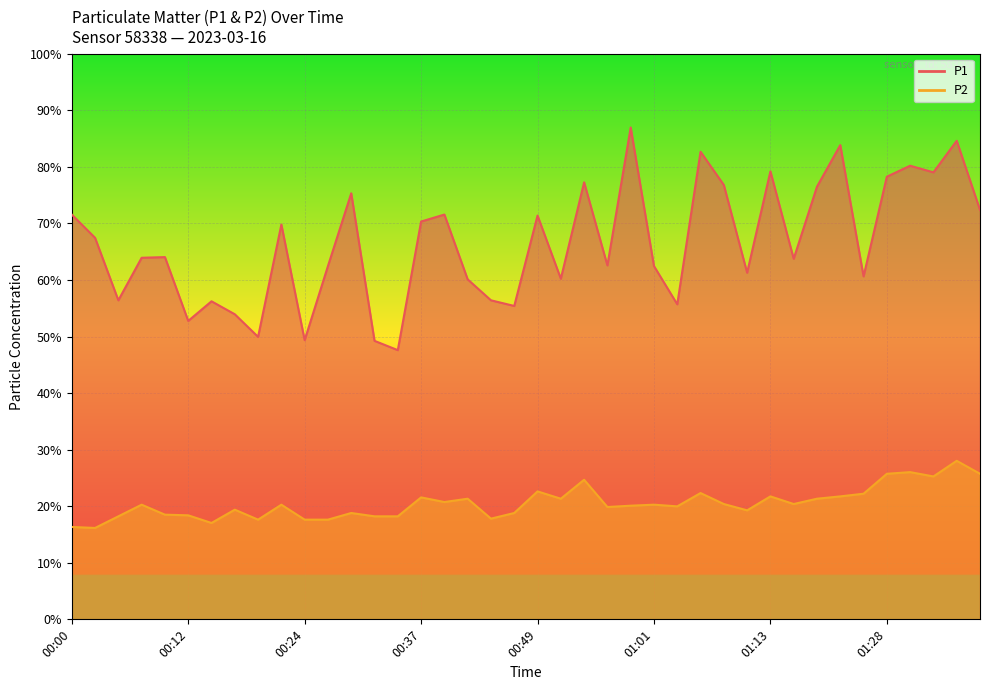

What are all the series names shown in the legend?

P1, P2